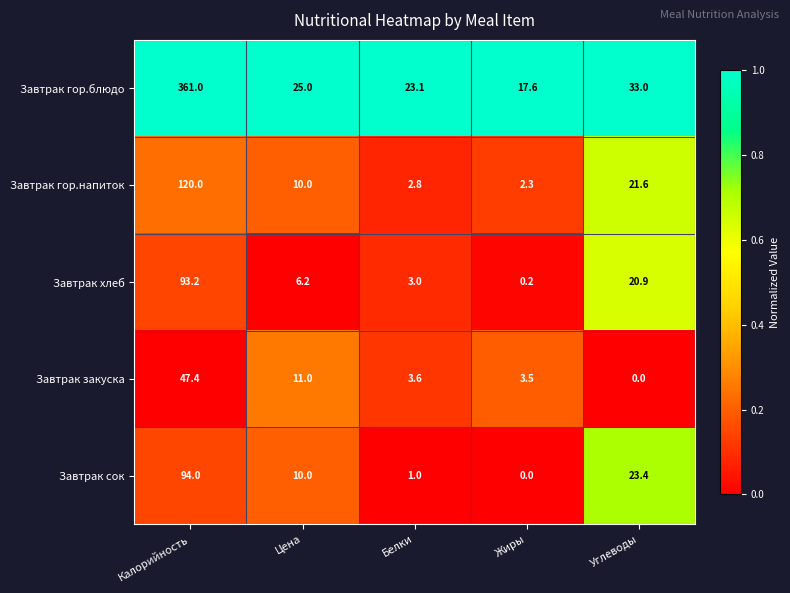

What value does the Завтрак закуска series have at Жиры?

3.5